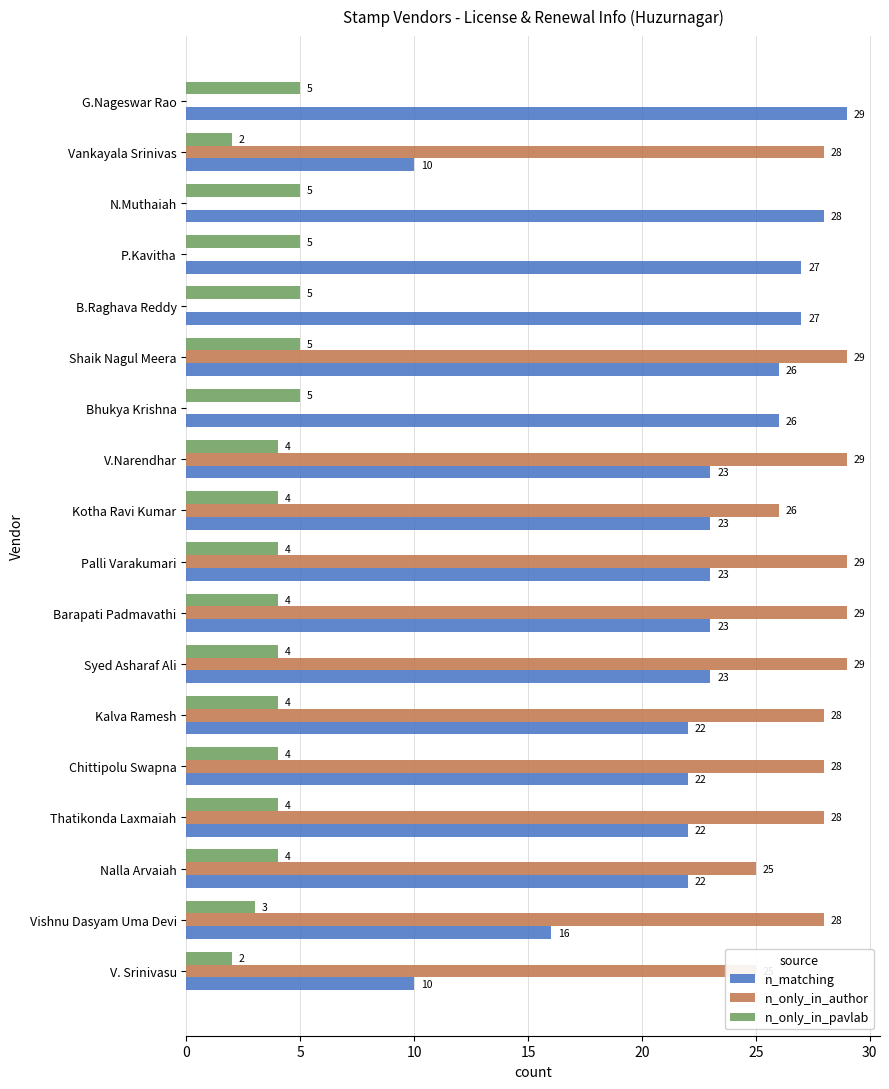

Which series changed the most between Vishnu Dasyam Uma Devi and Palli Varakumari?

n_matching